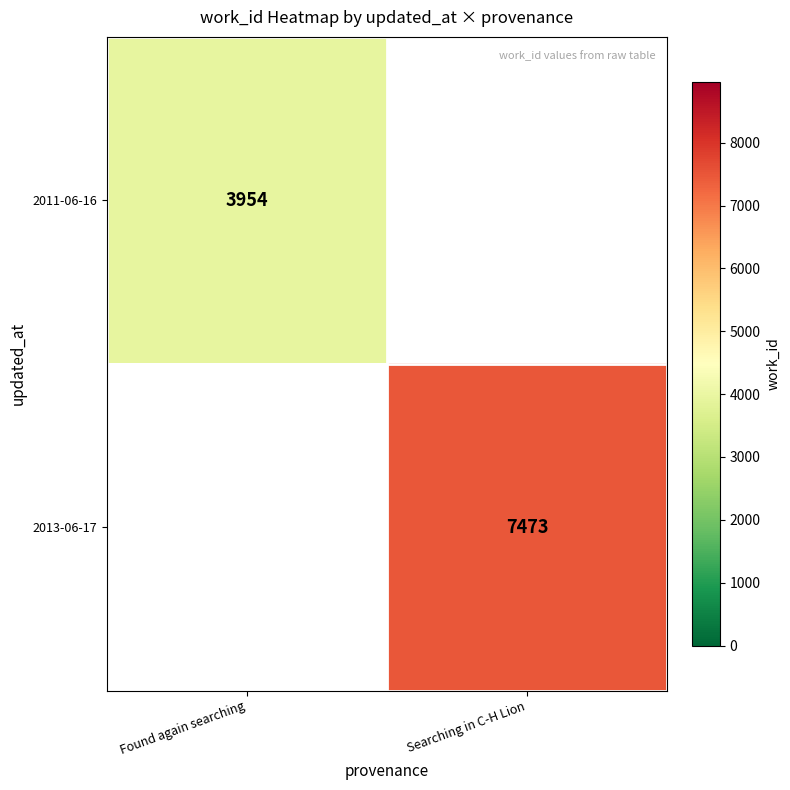

Is the value of 2011-06-16 at Found again searching greater than the value of 2013-06-17 at Searching in C-H Lion?

No